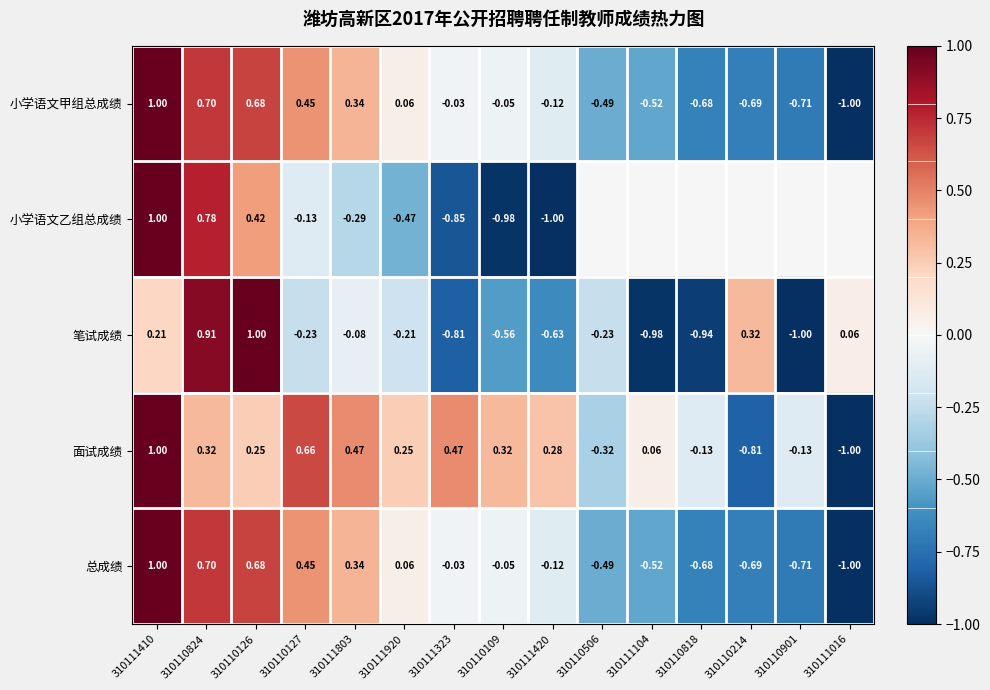

Which has a higher value, 310111410 or 310110818?

310111410